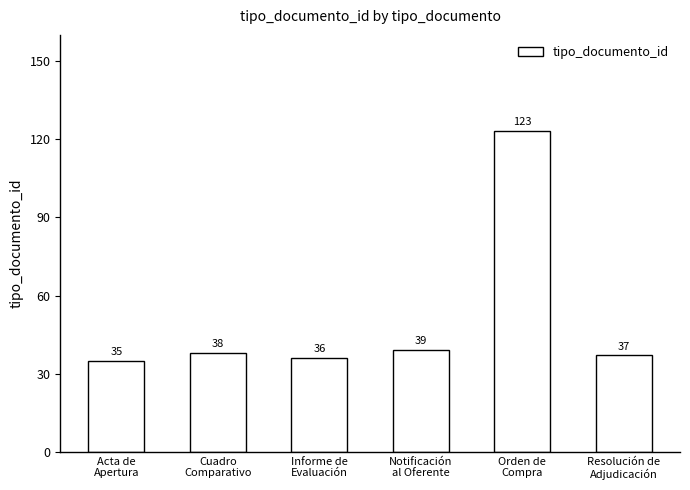

What is the sum of all values?

308